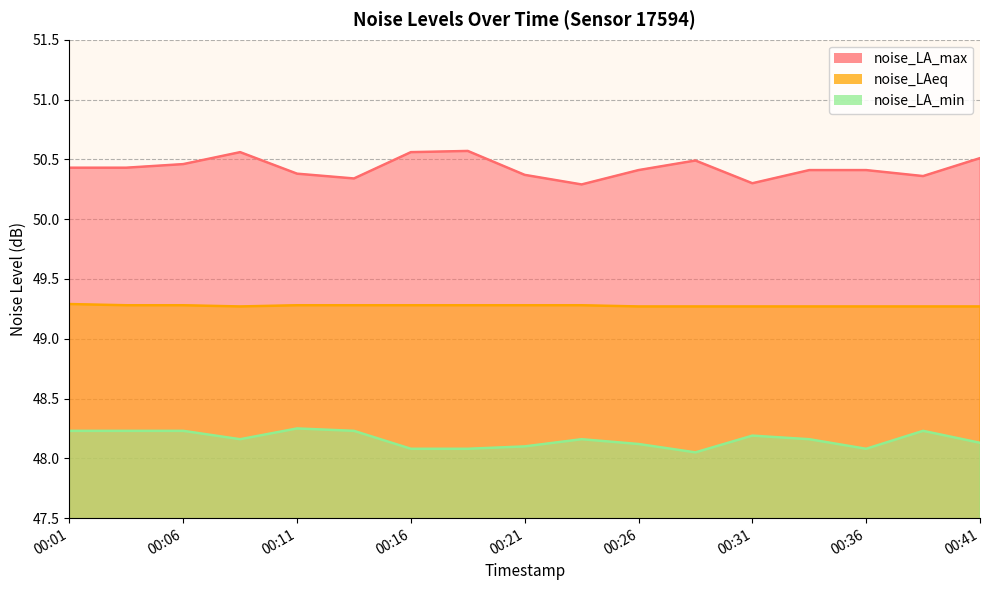

What is the sum of the noise_LAeq values at 00:34 and 00:31?

98.5